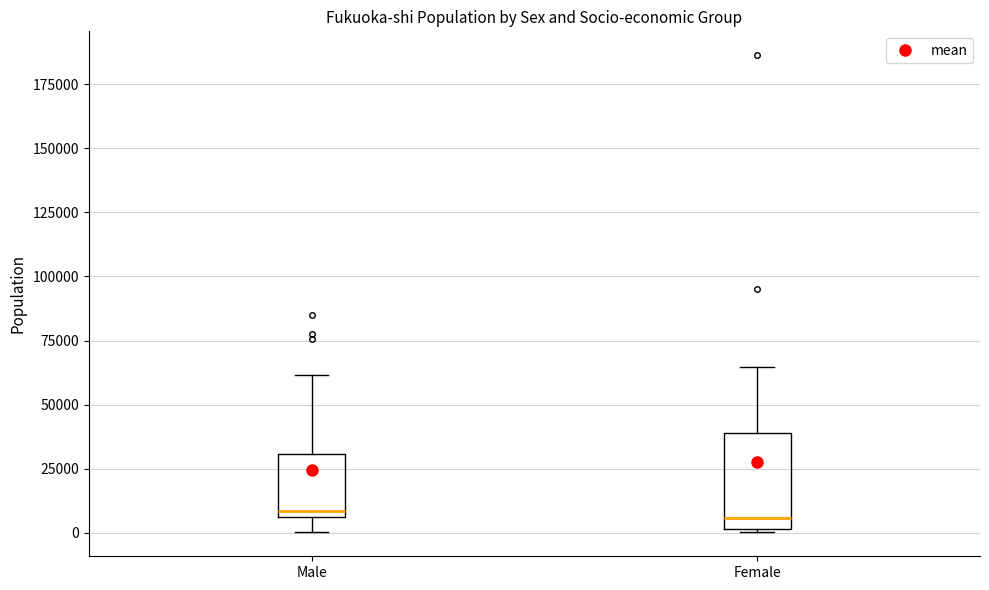

Comparing the boxes themselves (not the whiskers), which one is the tallest?

Female